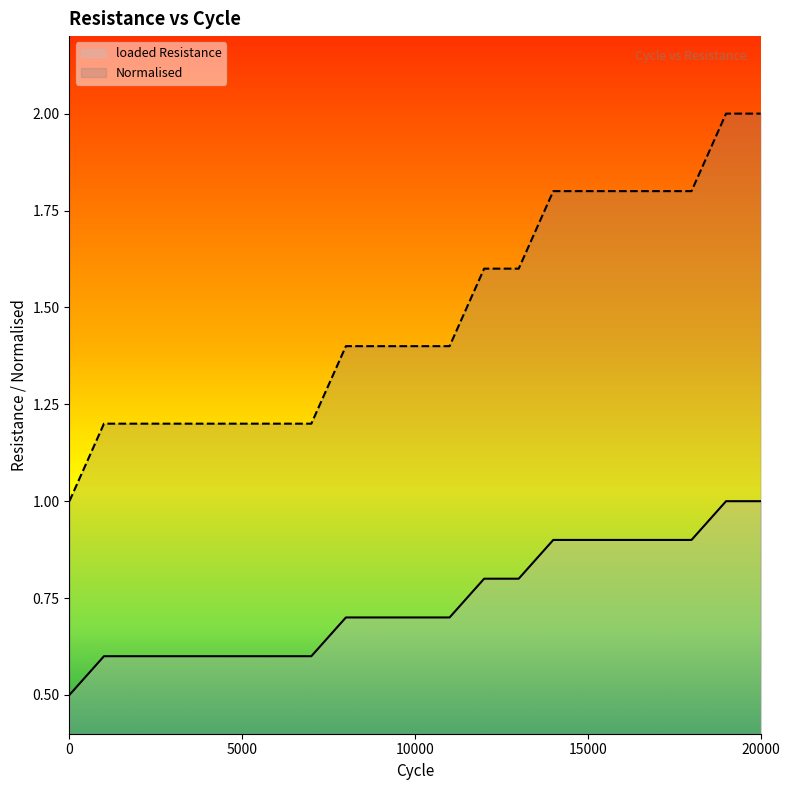

What is the difference between the loaded Resistance values at 10000 and 2000?

0.1